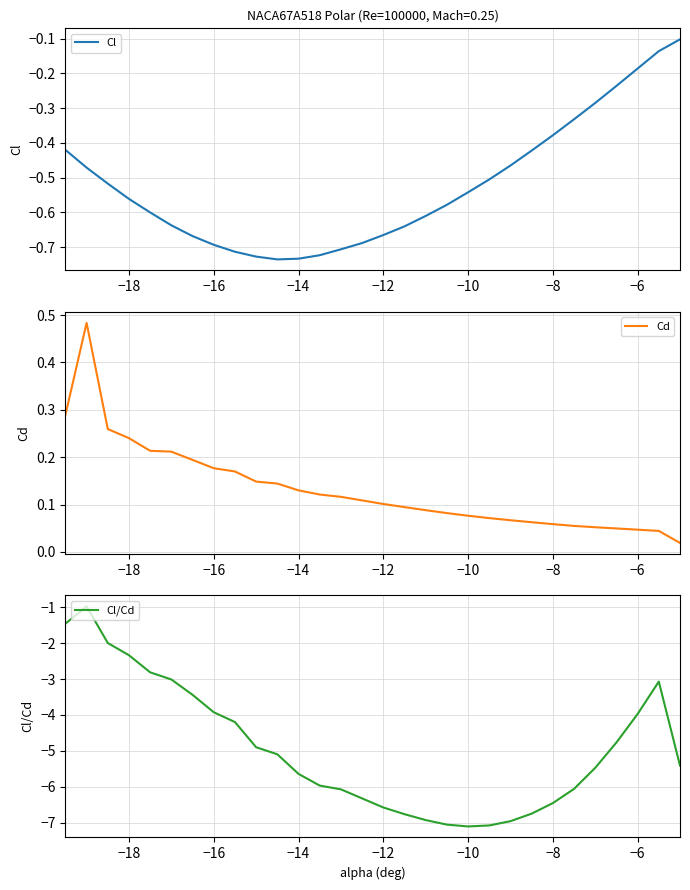

The Cl/Cd series shows -3.2 at −18. True or false?

False